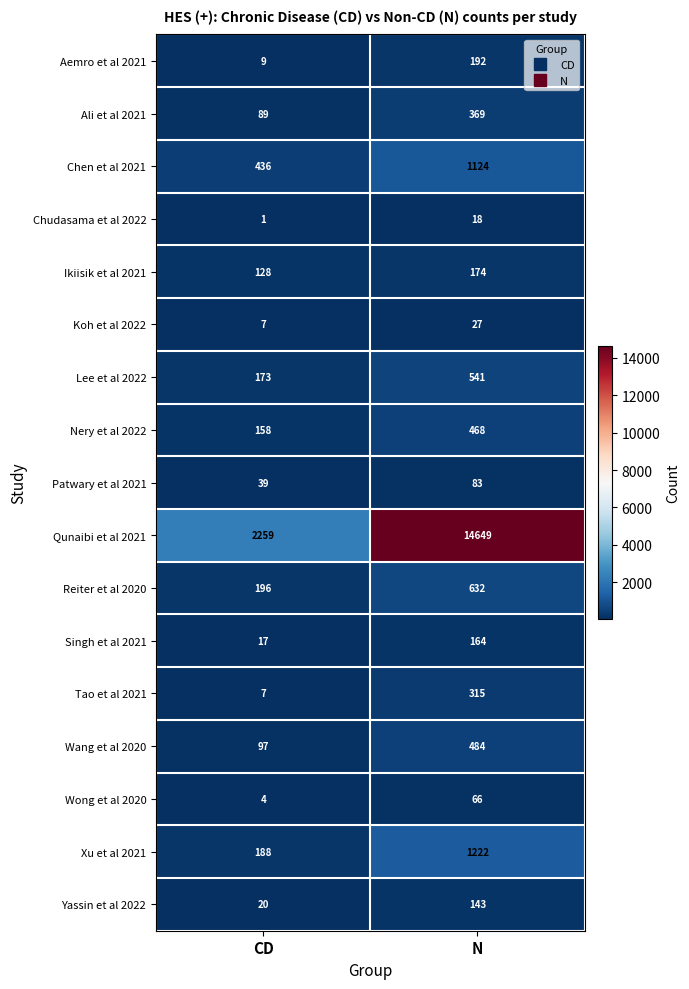

How many data points in Singh et al 2021 are less than 164?

1